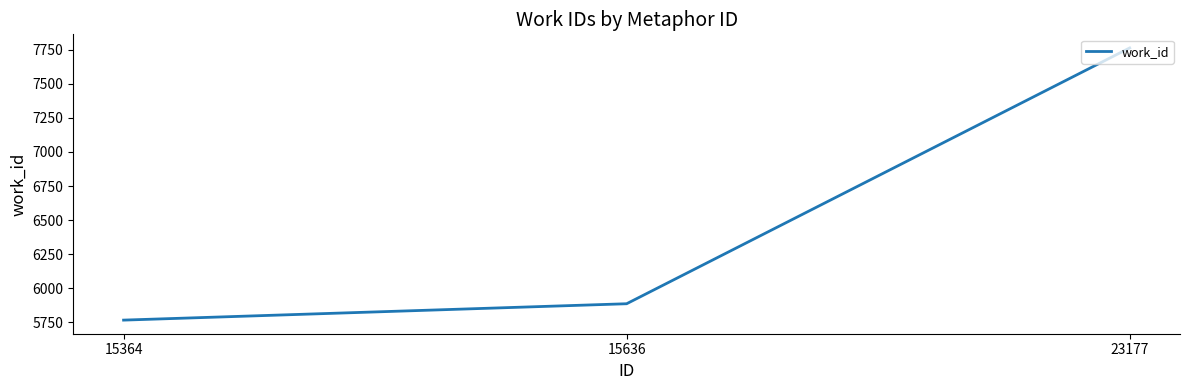

How many distinct data groups are displayed?

1